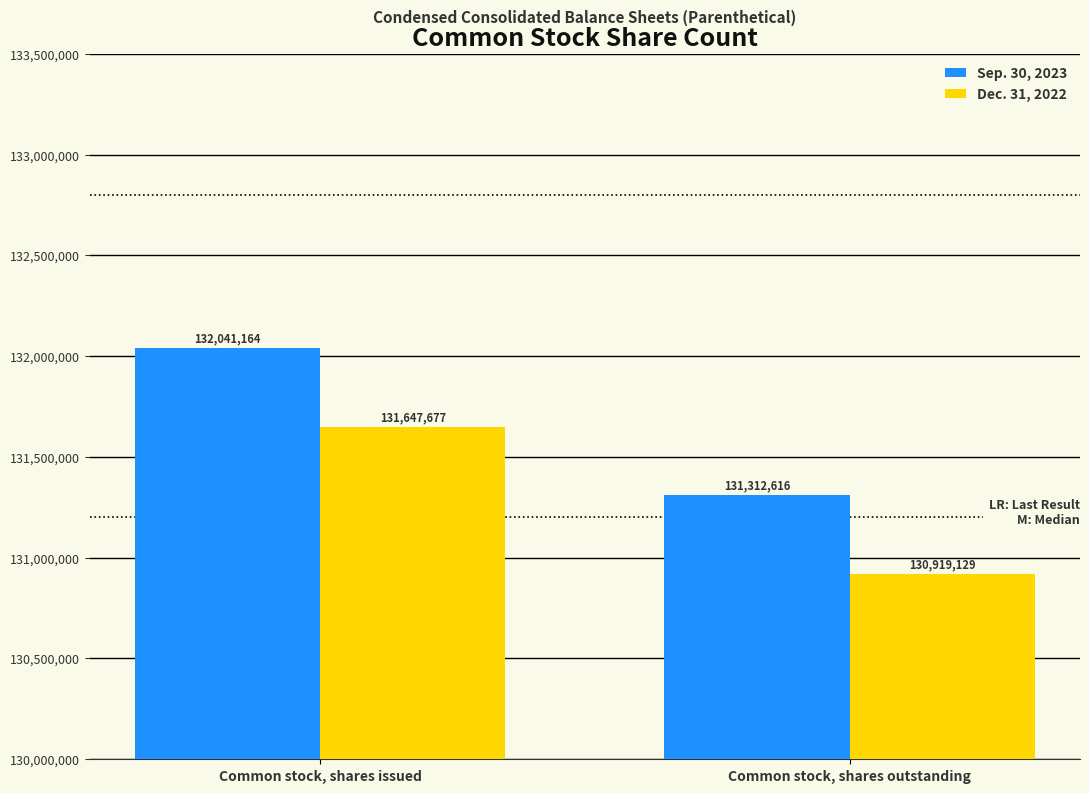

What is the sum of all Dec. 31, 2022 values?

262566806